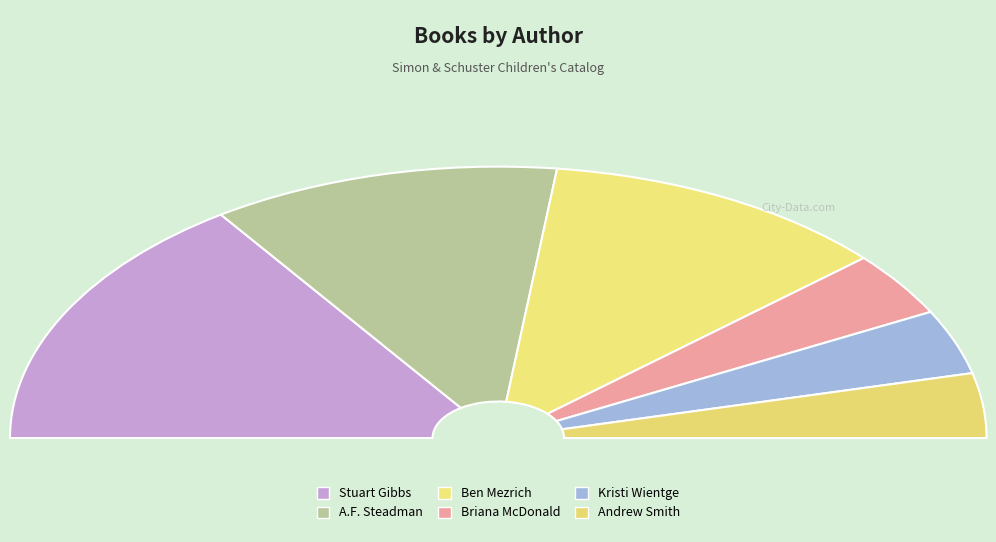

To the nearest percent, what is the difference between the largest and smallest slice percentages?

23%